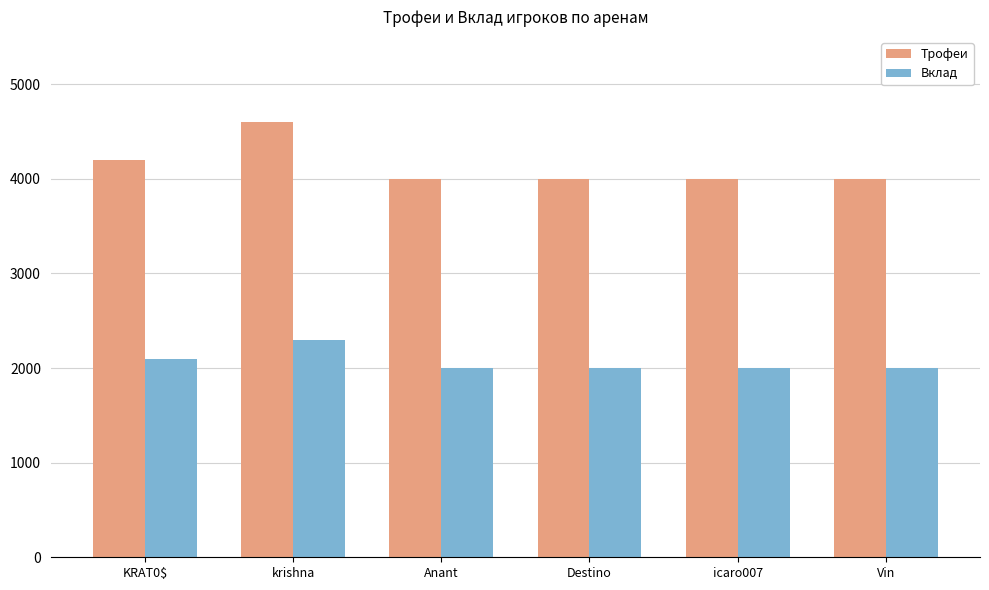

Which series has the largest range (max minus min)?

Трофеи